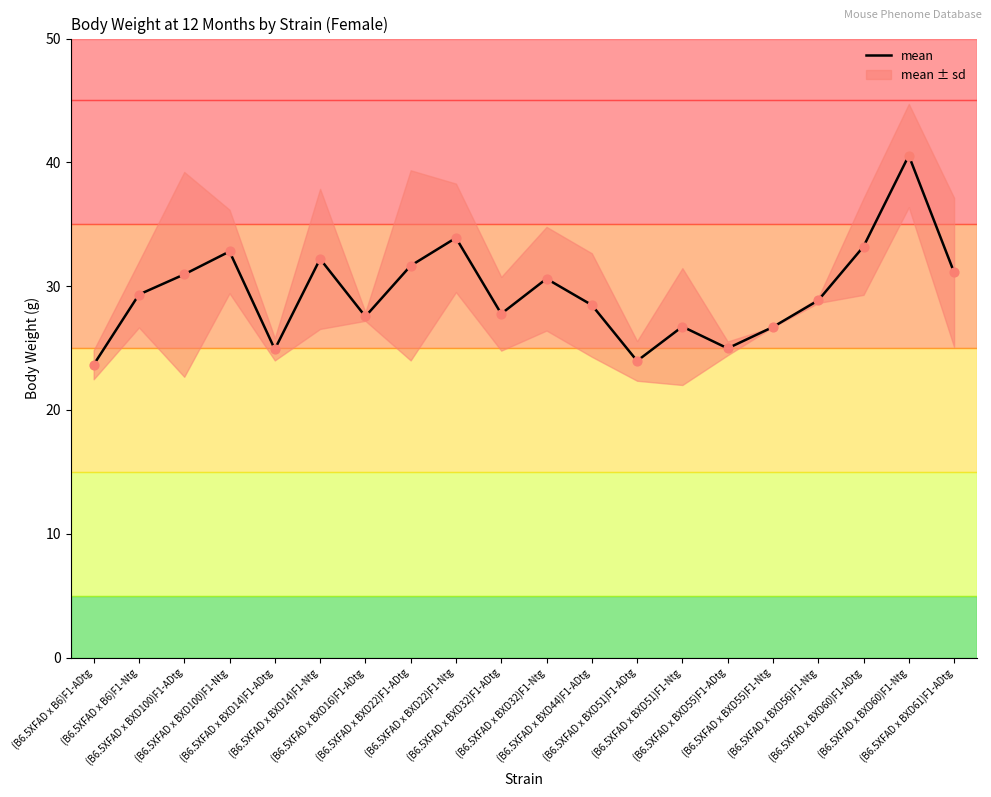

What is the change in value from (B6.5XFAD x BXD22)F1-ADtg to (B6.5XFAD x BXD22)F1-Ntg?

+2.2